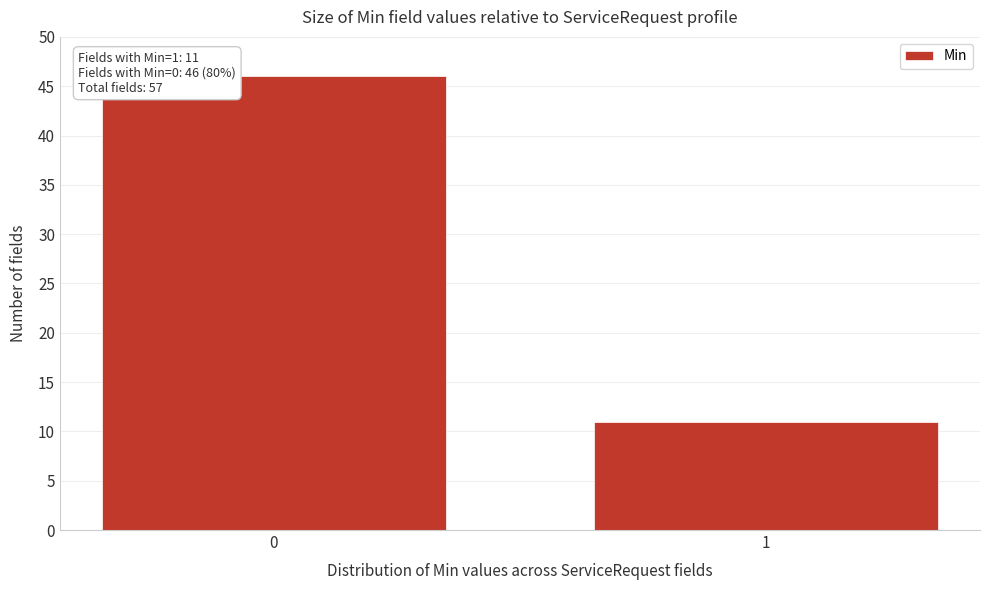

Reading right to left, transcribe all the data shown in this chart.

11	46